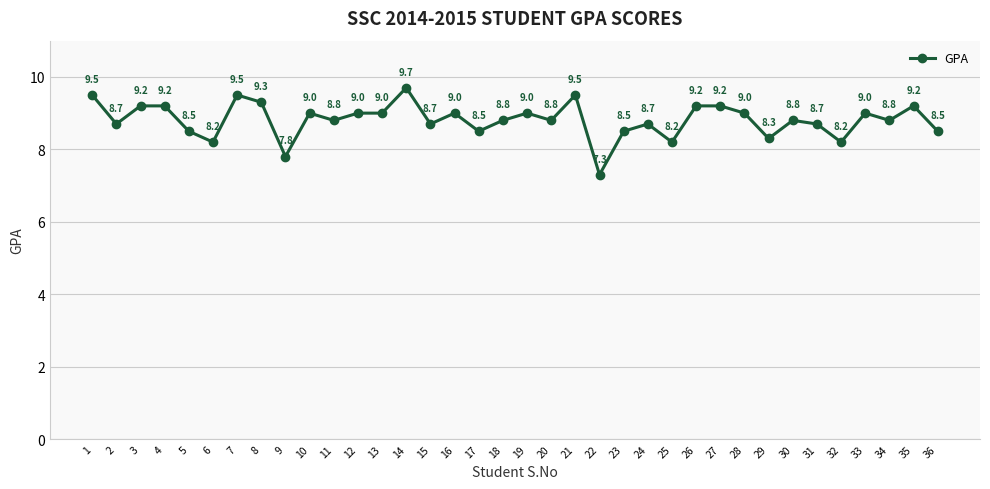

Where does the data first go above 8?

1